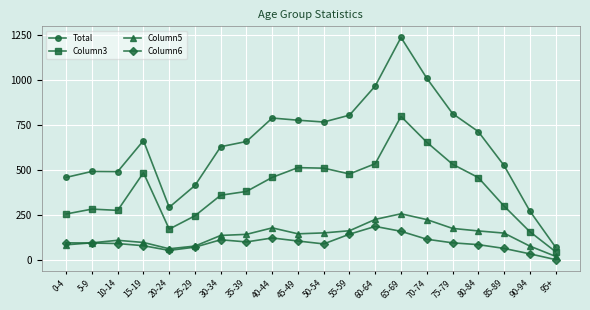

The value of Column6 at 65-69 is 102. True or false?

False